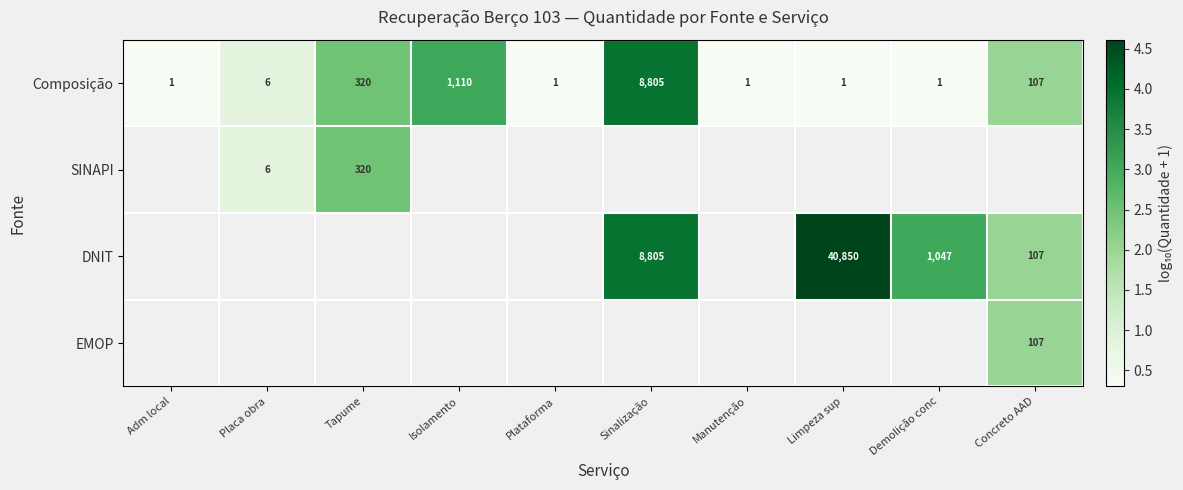

What is the difference between the highest and lowest values at Limpeza sup?

4.3